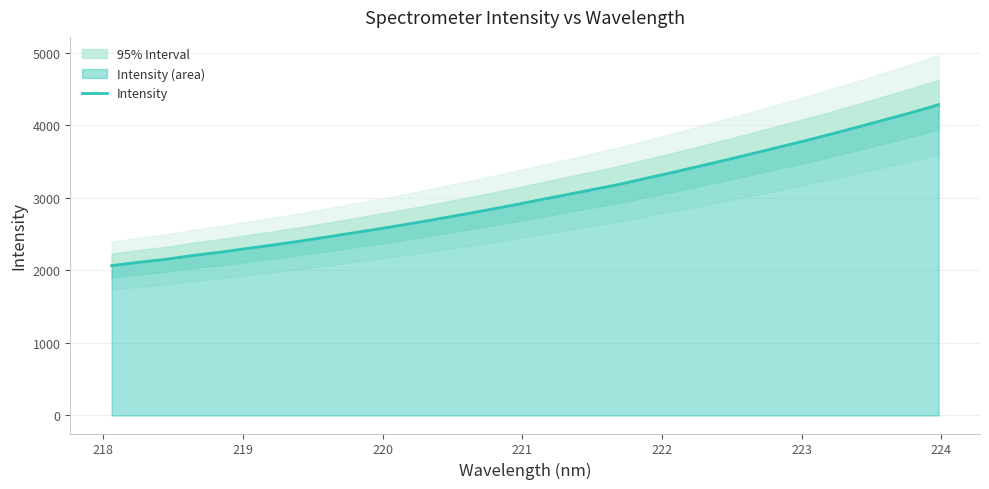

What is the difference between the maximum and minimum values?

2218.1